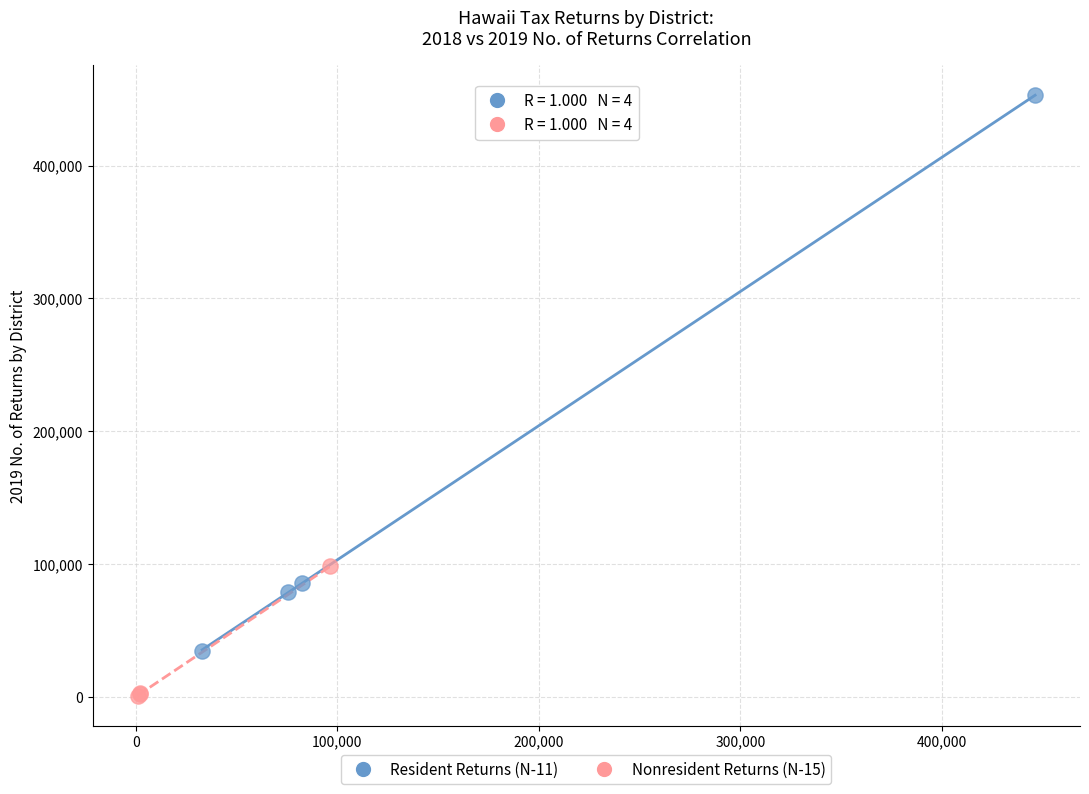

Which series reaches the maximum Y coordinate?

Resident Returns (N-11)